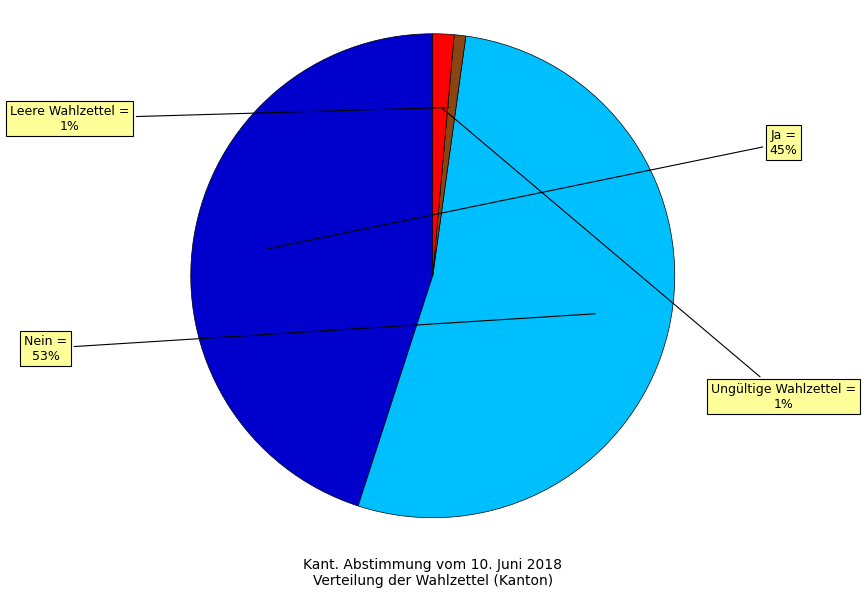

Is there any slice that represents more than half of the pie?

Yes